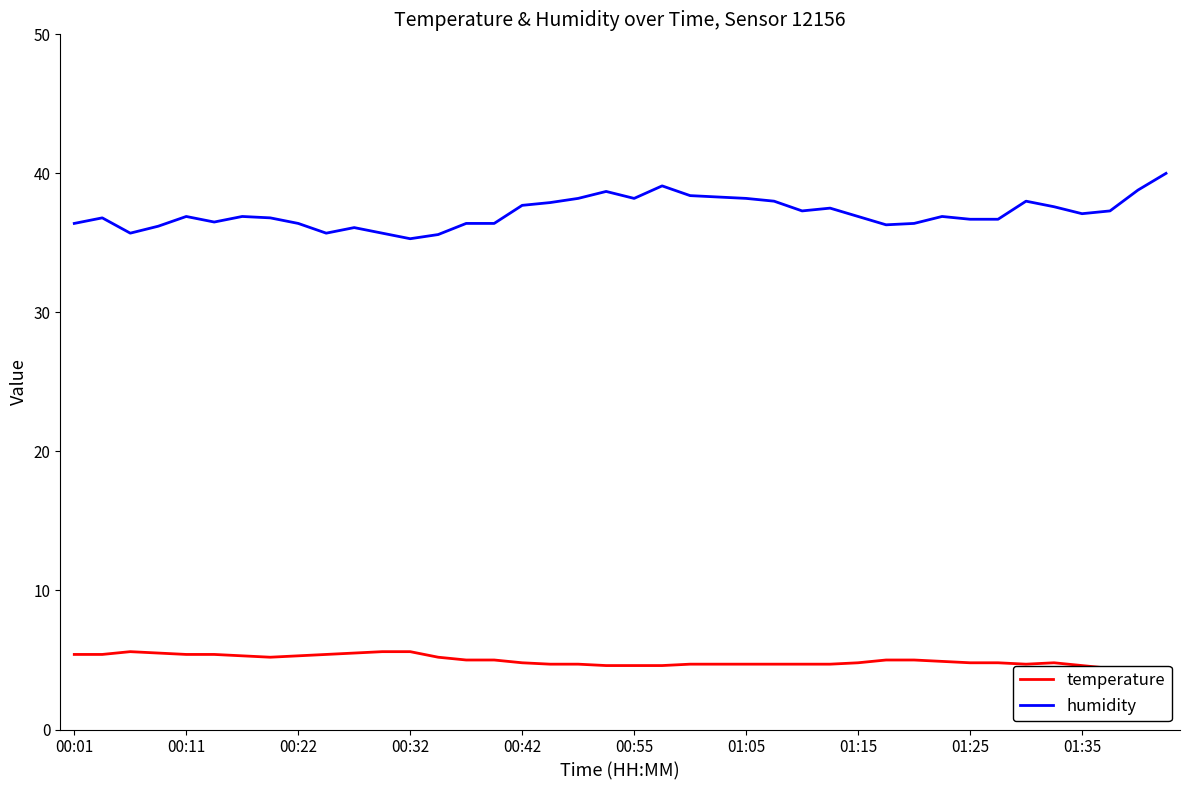

At 18, list the series in order from smallest to largest.

temperature, humidity